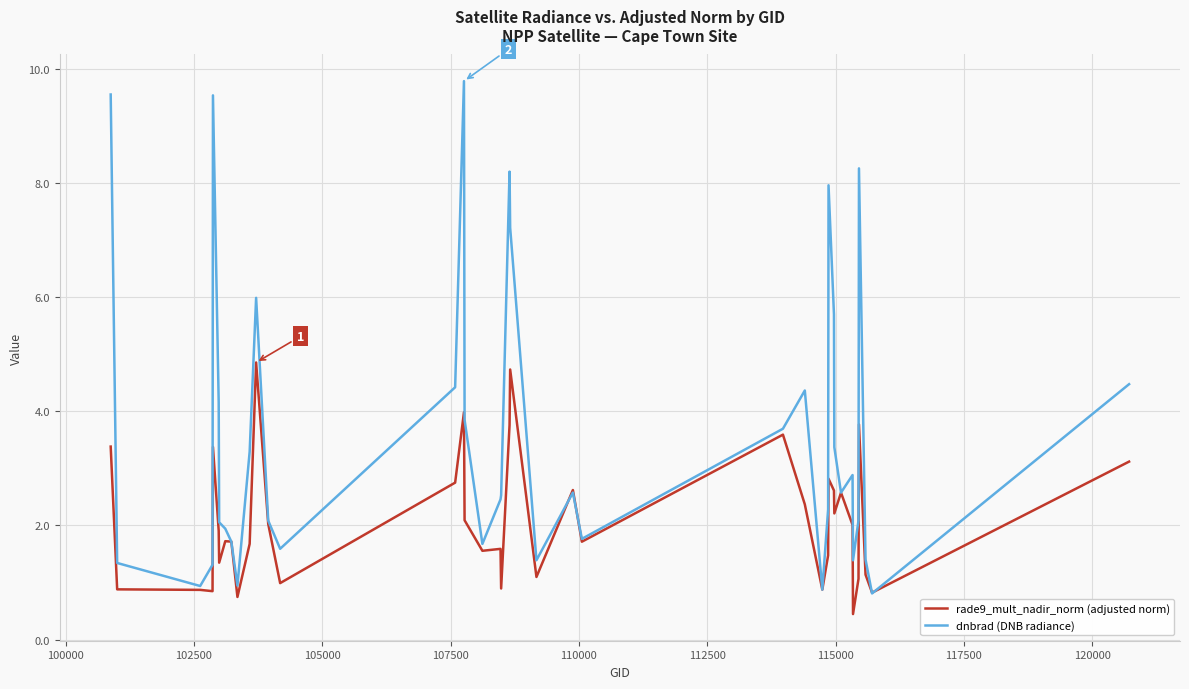

Rank the series by their maximum value, from highest to lowest.

dnbrad (DNB radiance), rade9_mult_nadir_norm (adjusted norm)